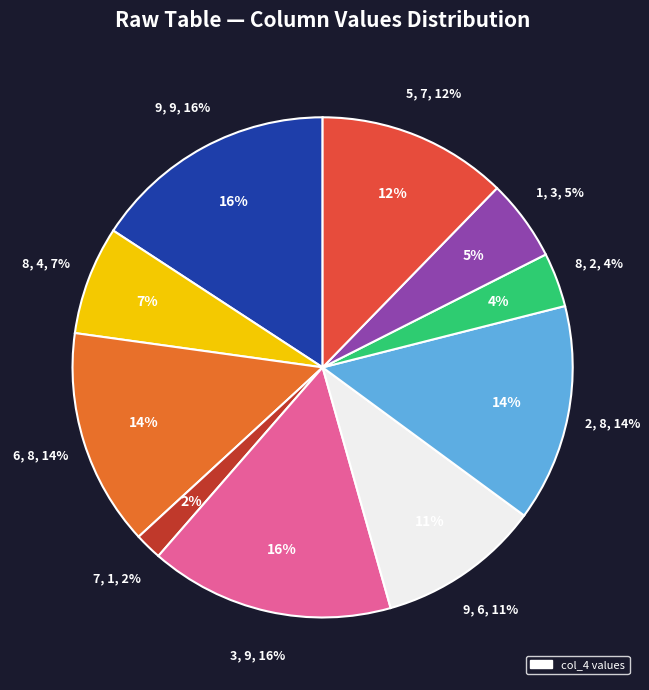

What percentage is the 8 slice, to the nearest percent?

4%